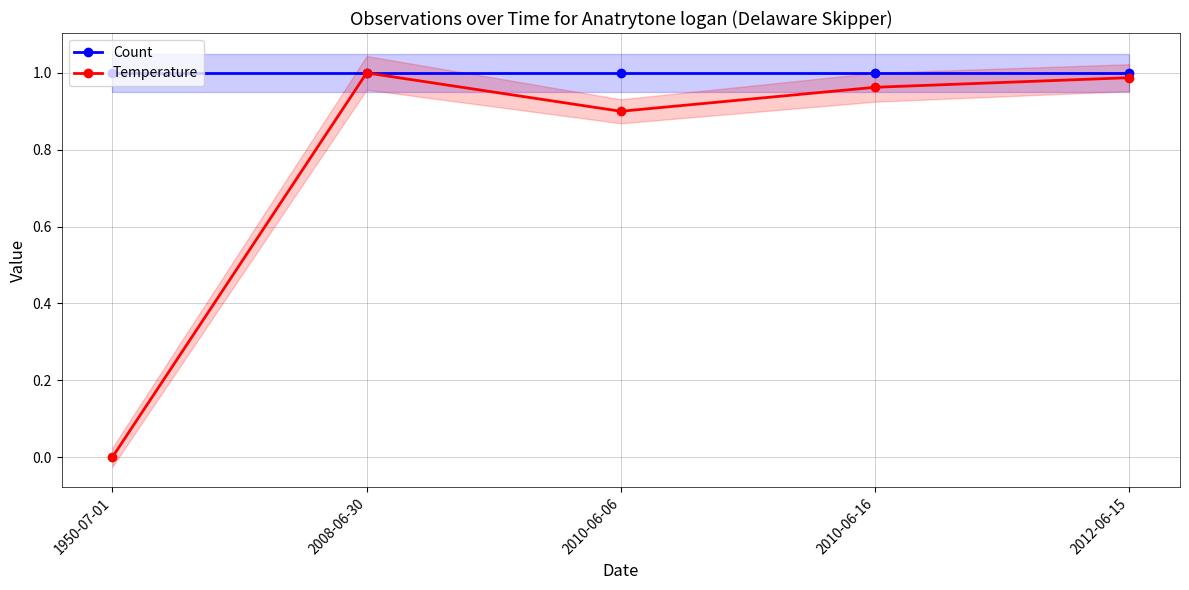

At which category does the chart reach its minimum across all series?

1950-07-01